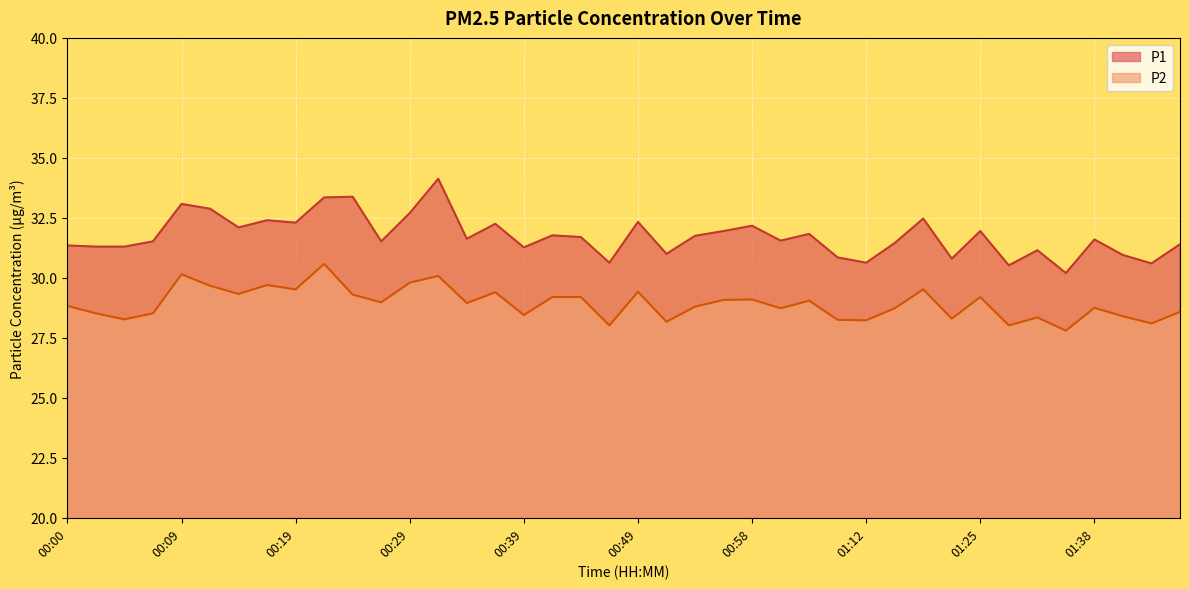

Rank the series at 01:03 from highest to lowest value.

P1, P2